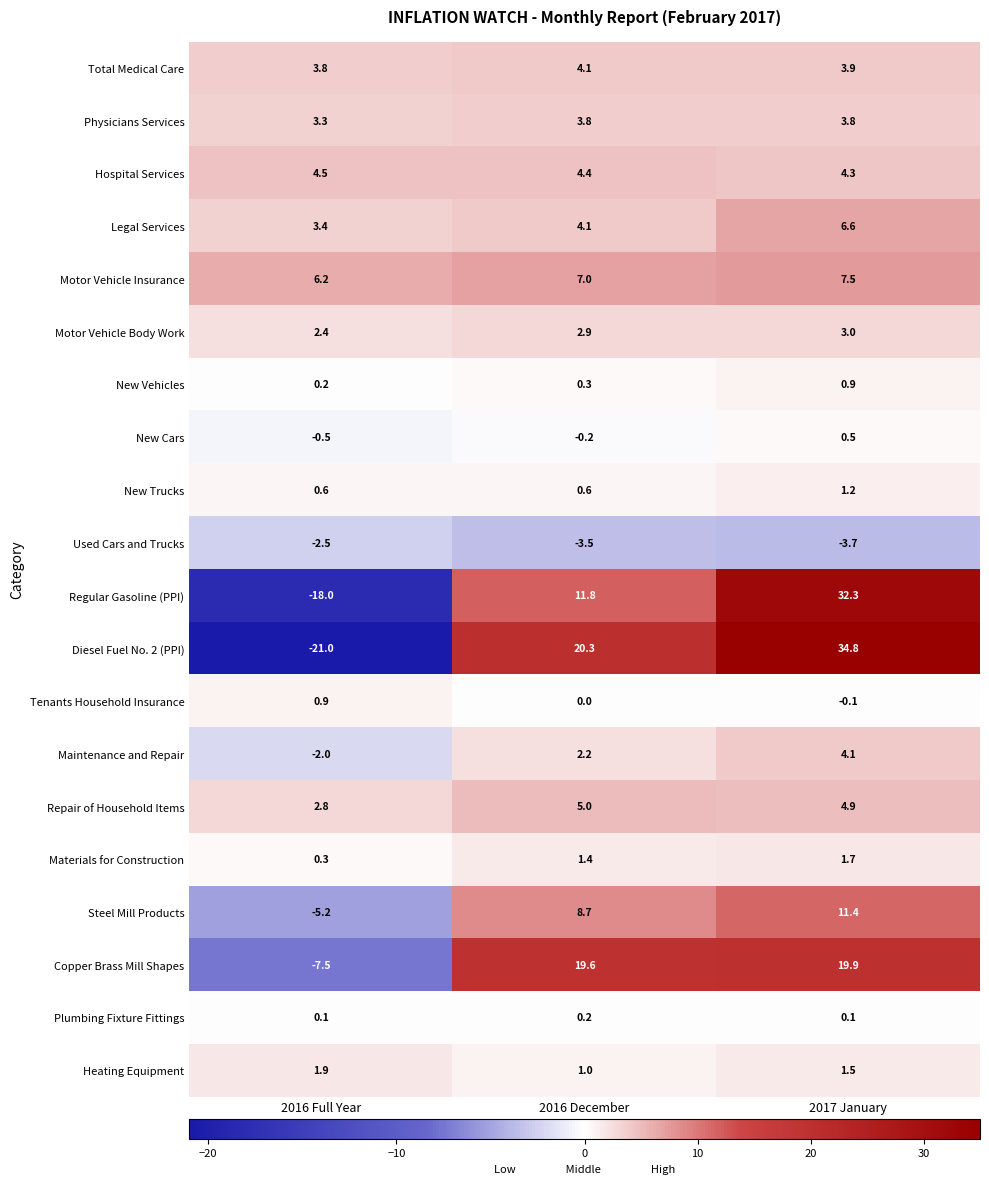

At which label does Maintenance and Repair reach its minimum?

2016 Full Year